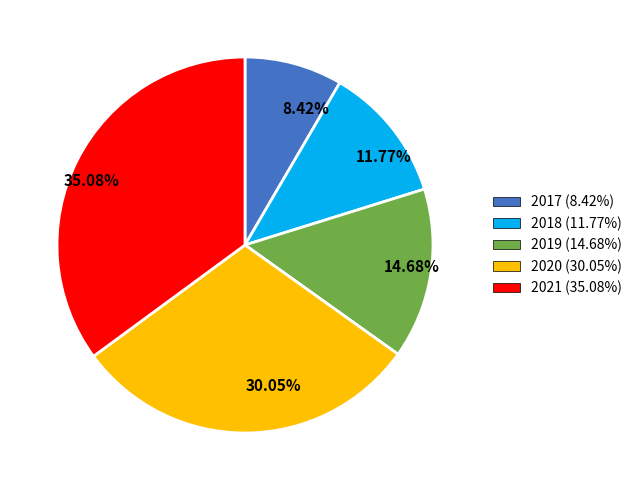

To the nearest percent, what is the average slice percentage?

20%